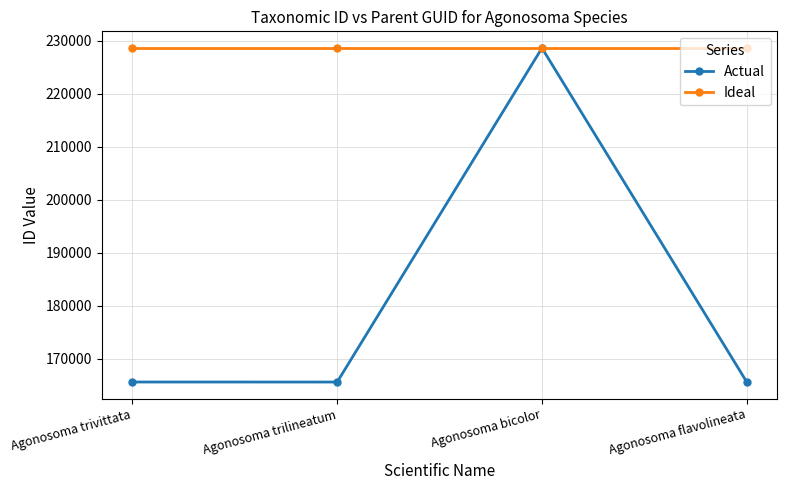

Which series has the largest range (max minus min)?

Actual